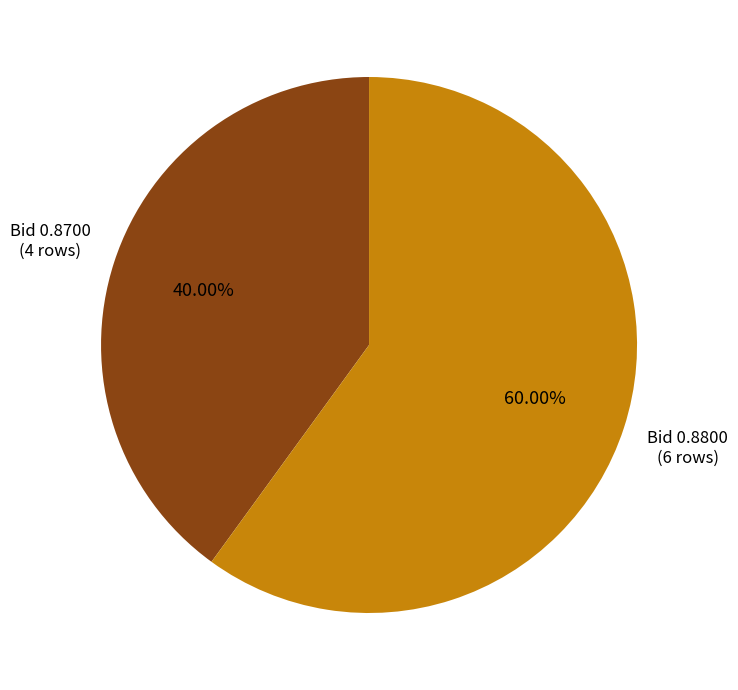

Is there a majority slice in this chart?

Yes